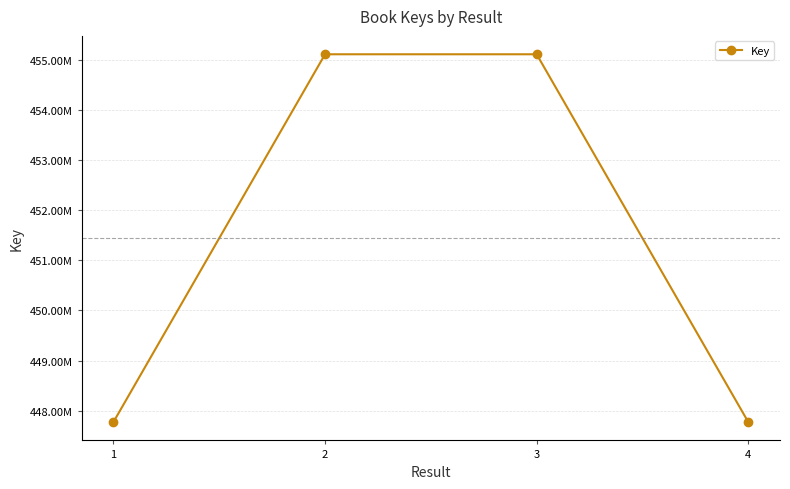

Reading right to left, extract all data points from this chart.

4=447776811	3=455107408	2=455107388	1=447776794